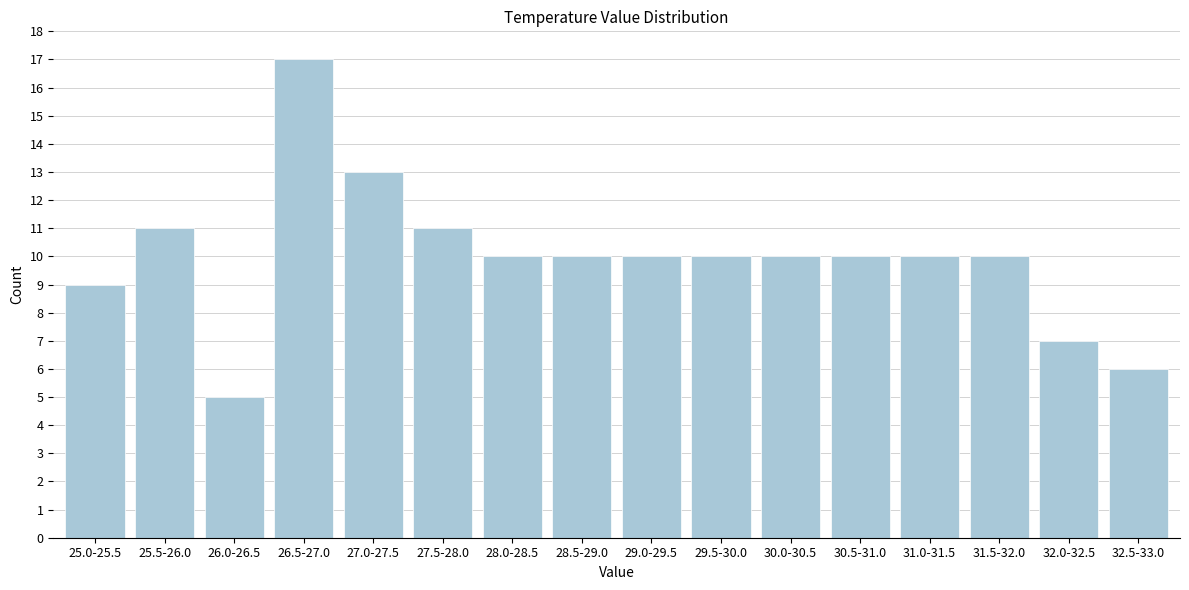

Reading left to right, what are all the values shown in this chart?

25.0-25.5=9	25.5-26.0=11	26.0-26.5=5	26.5-27.0=17	27.0-27.5=13	27.5-28.0=11	28.0-28.5=10	28.5-29.0=10	29.0-29.5=10	29.5-30.0=10	30.0-30.5=10	30.5-31.0=10	31.0-31.5=10	31.5-32.0=10	32.0-32.5=7	32.5-33.0=6